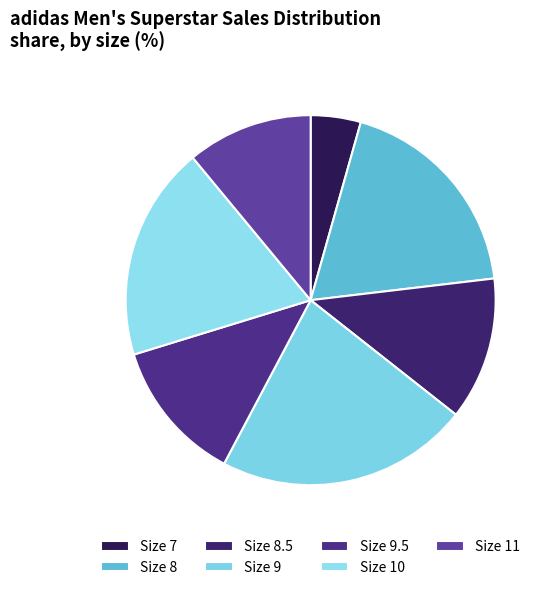

To the nearest percent, what is the difference between the largest and smallest slice percentages?

18%